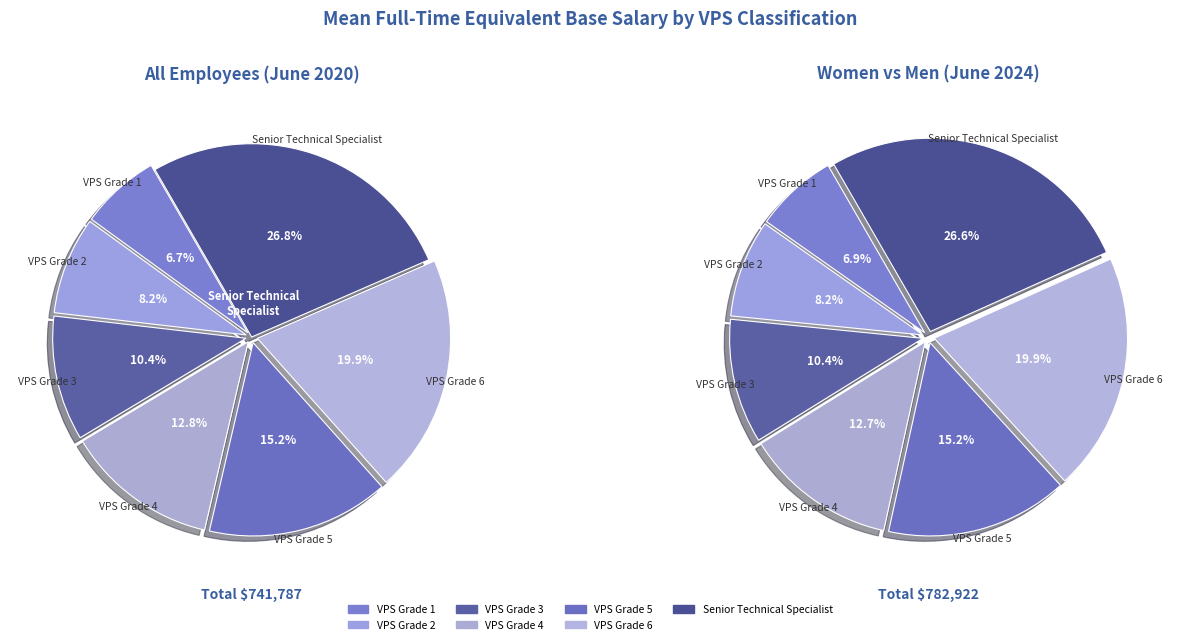

To the nearest percent, what portion does VPS Grade 4 represent?

13%